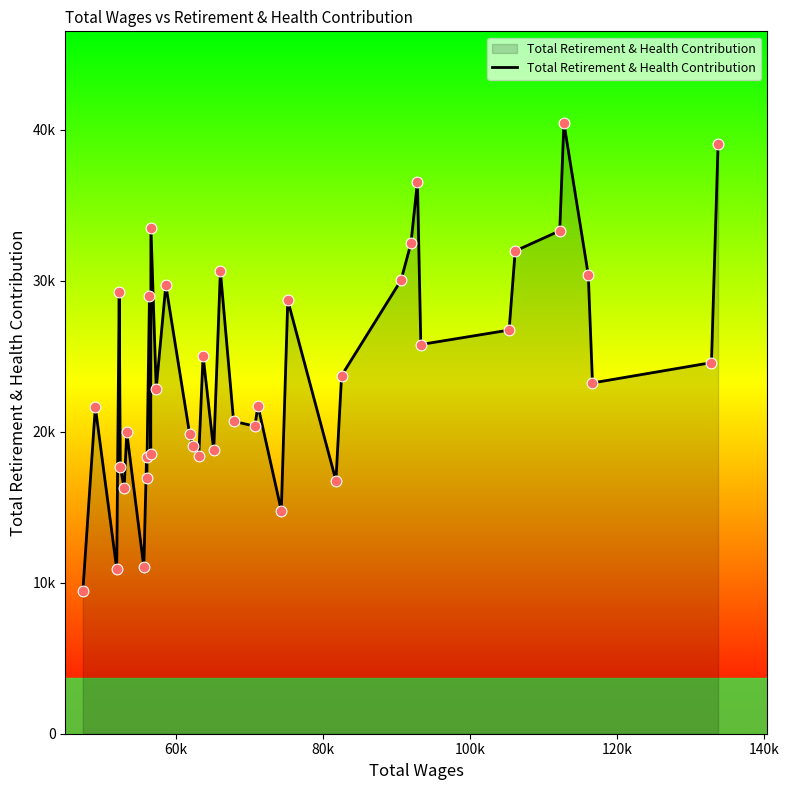

Is this an area chart (filled region under the line)?

Yes